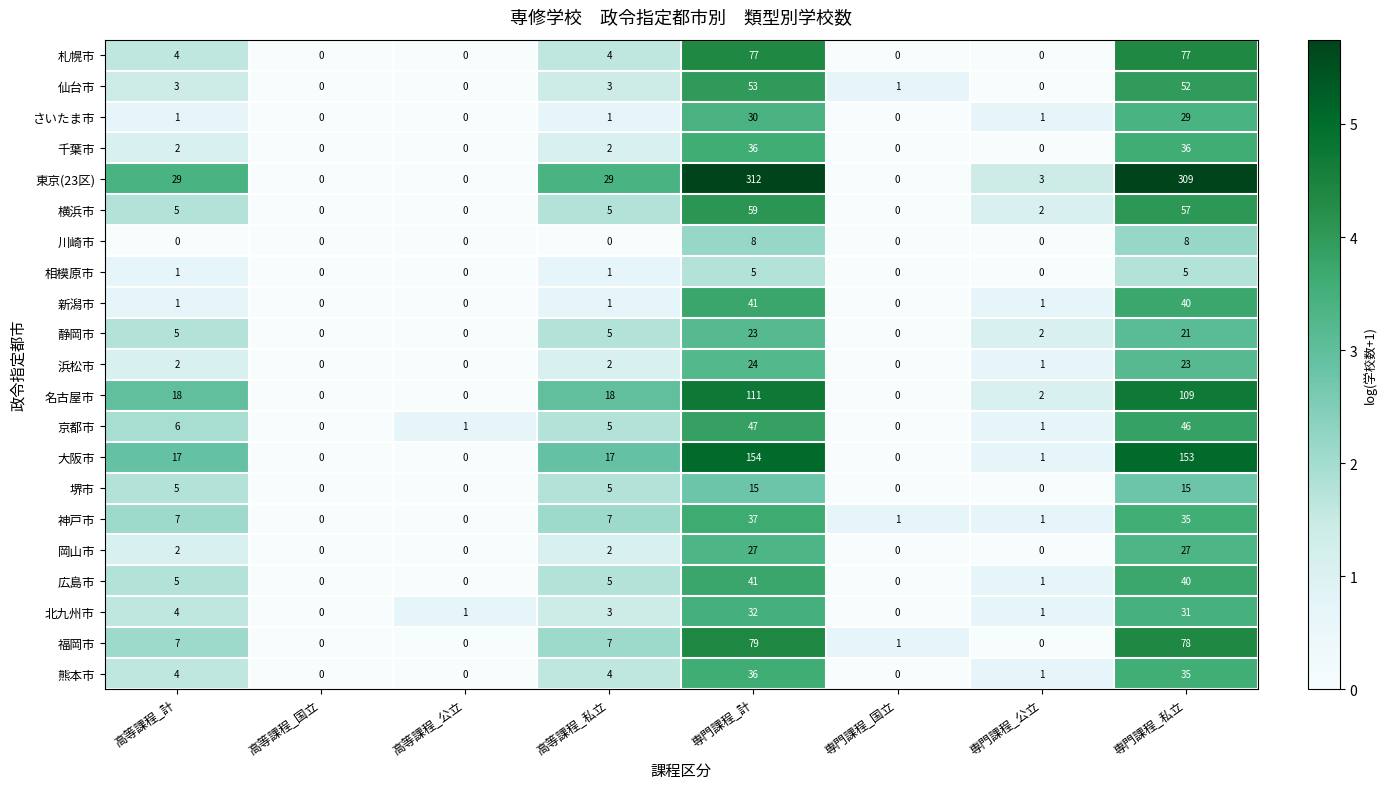

Read the 広島市 value at 専門課程_私立, to the nearest 10.

40